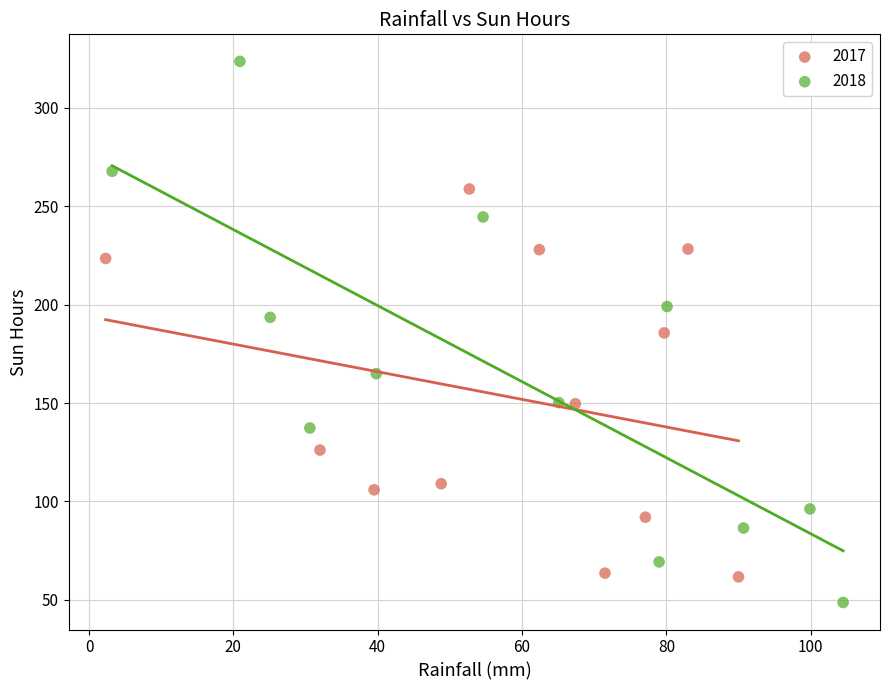

Which series reaches the maximum Y coordinate?

2018